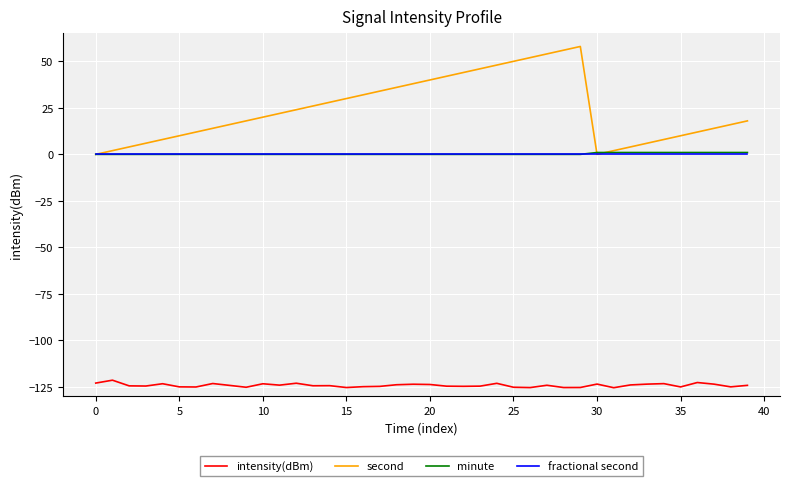

True or false: intensity(dBm) and minute cross at least once.

False